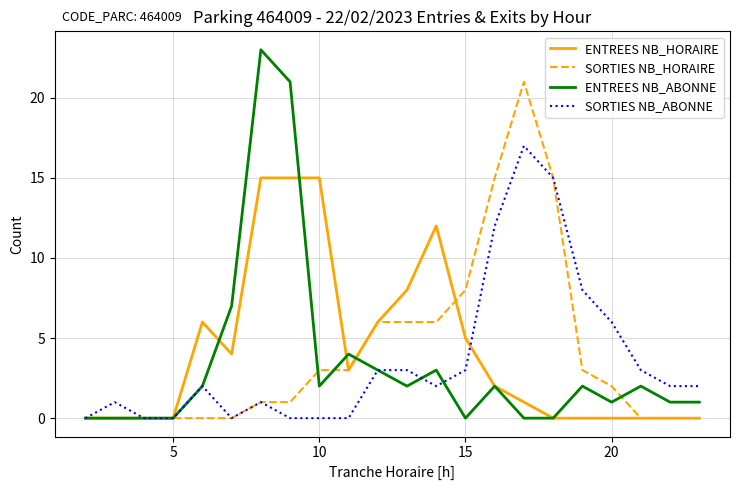

Does the chart display data point markers on the line(s)?

No